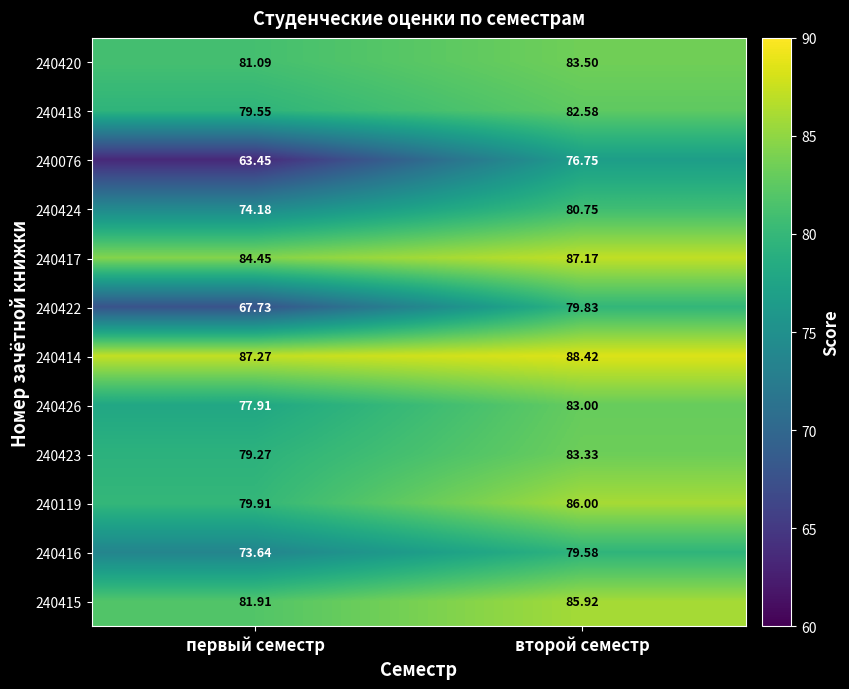

Which series has the widest spread of values?

240076